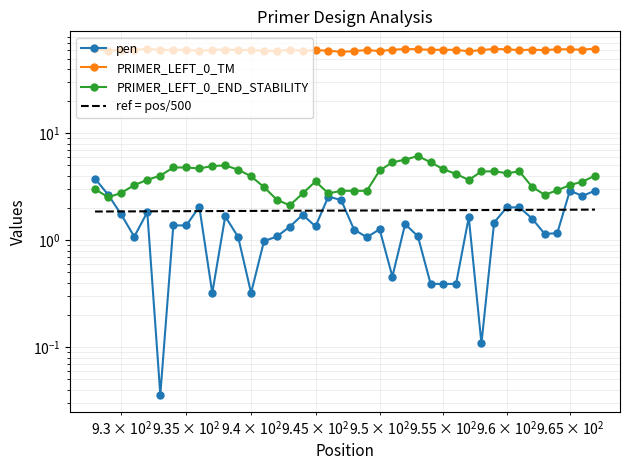

What is the sum of all PRIMER_LEFT_0_END_STABILITY values?

153.9